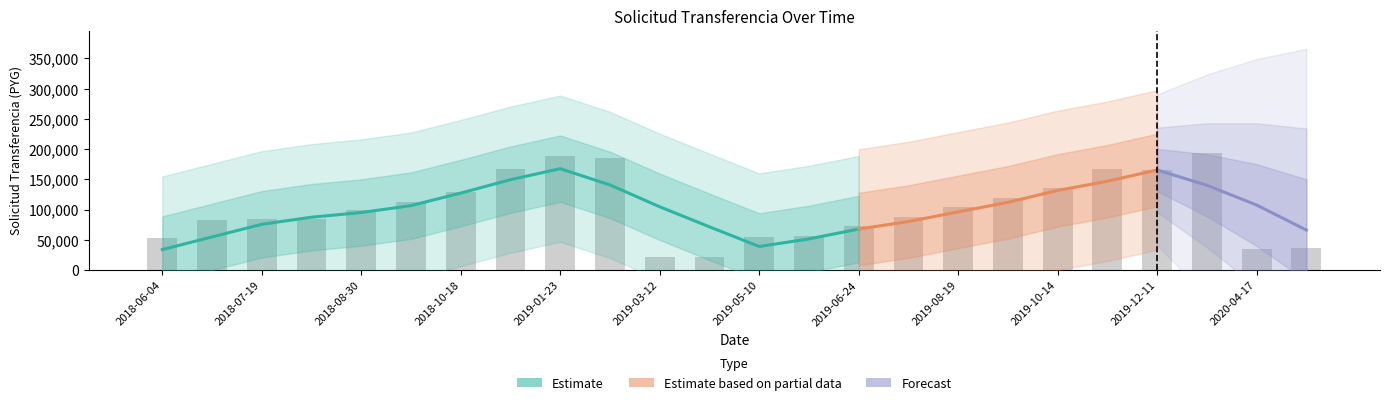

True or false: the data shows 119602 at 2019-09-23.

True